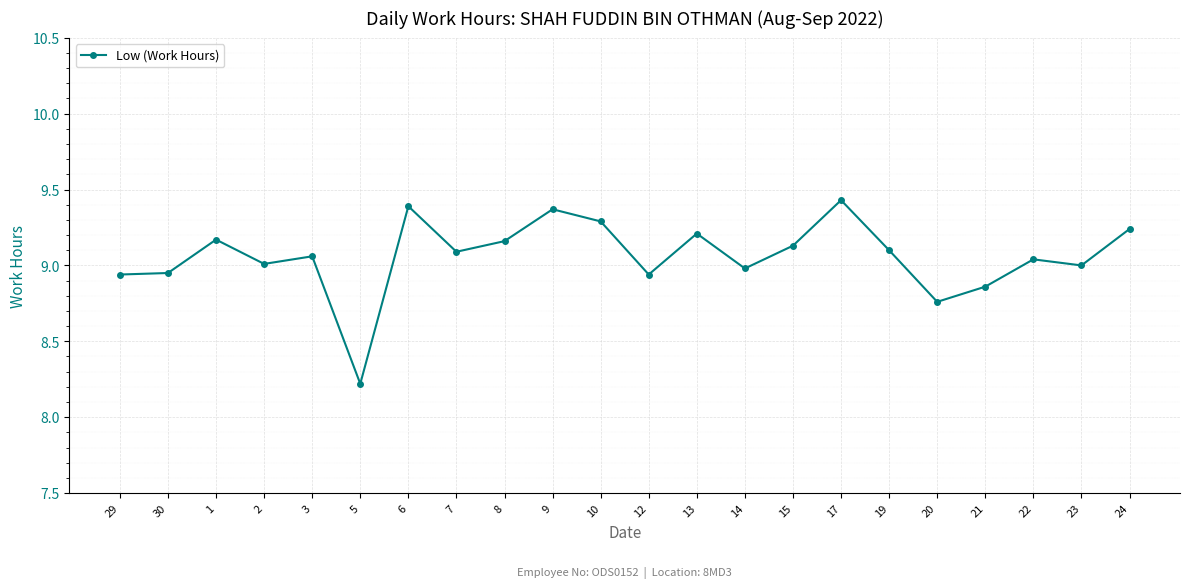

At which label is the value closest to 8?

5